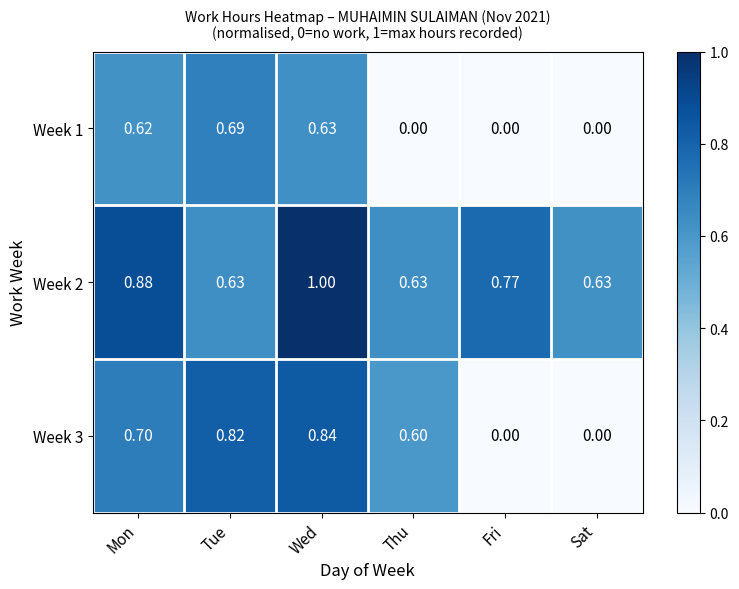

At which category does the chart reach its peak across all series?

Wed